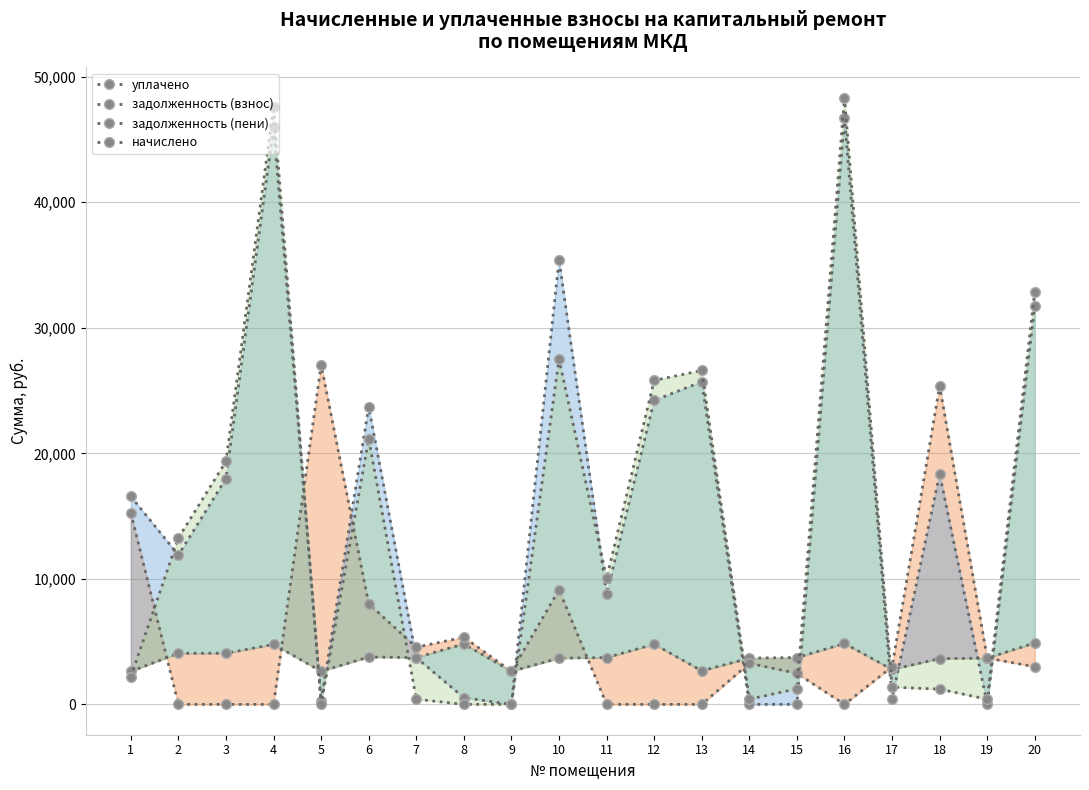

Between 2 and 19, which series saw the biggest shift?

задолженность (пени)